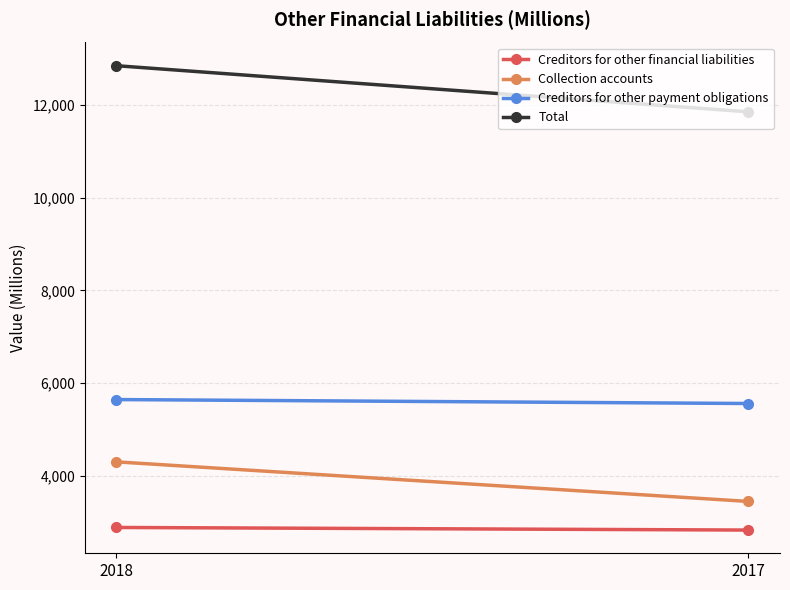

What is the total value across all series at 2018?

25688